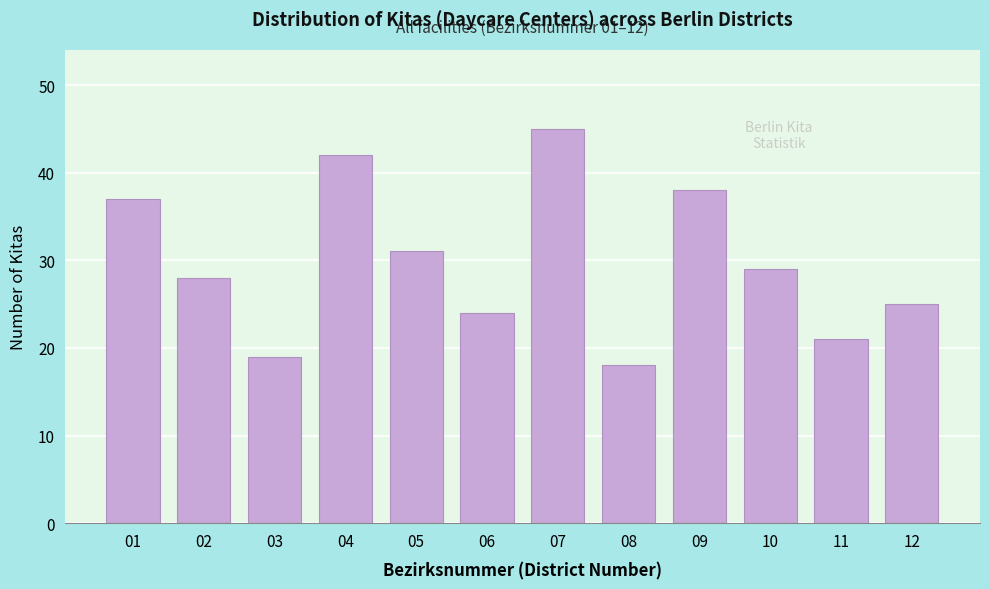

Reading right to left, list all the values displayed in this chart.

12=25	11=21	10=29	09=38	08=18	07=45	06=24	05=31	04=42	03=19	02=28	01=37